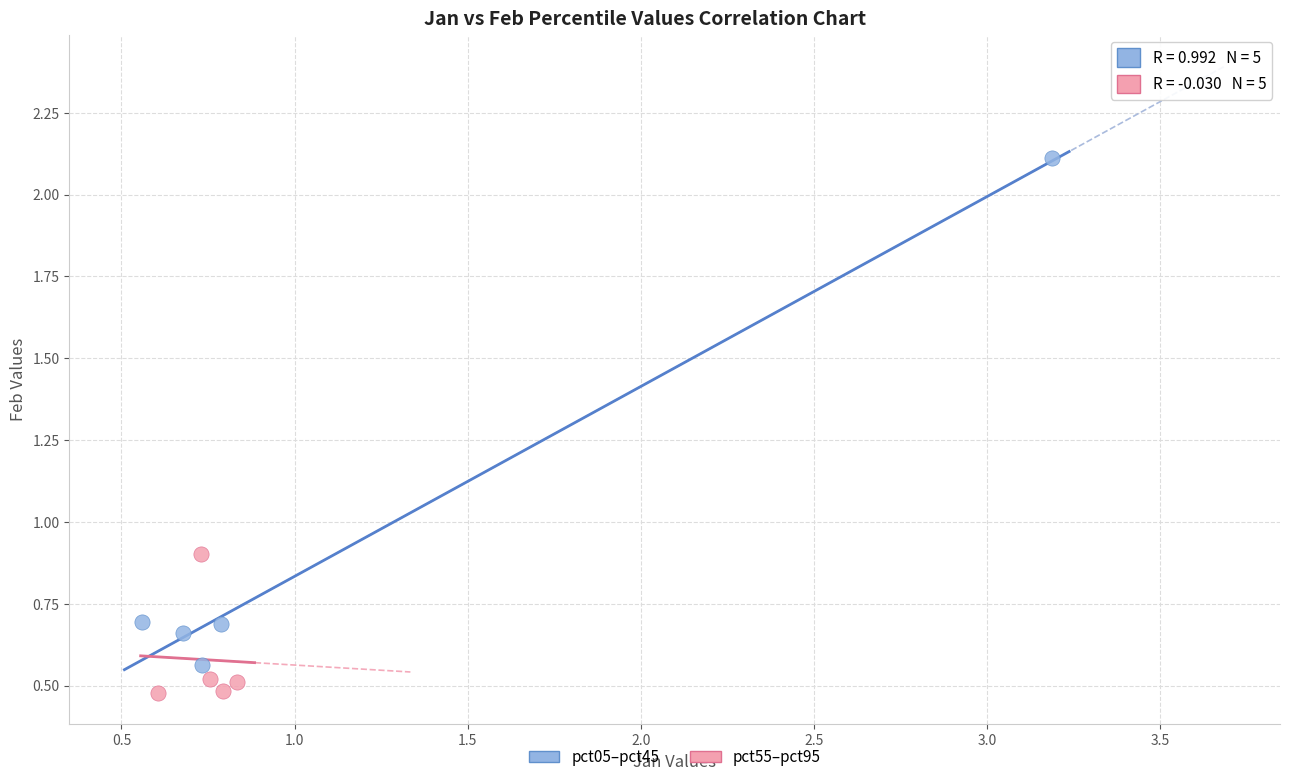

Which series reaches the minimum Y coordinate?

pct55–pct95